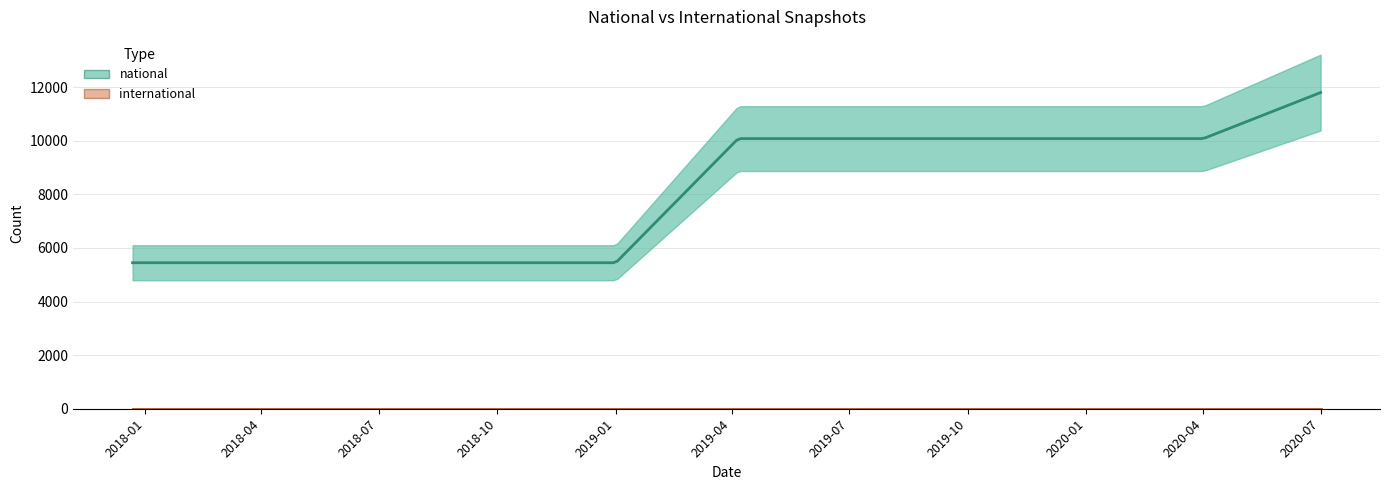

What position from the right is 2018-07-11?

9